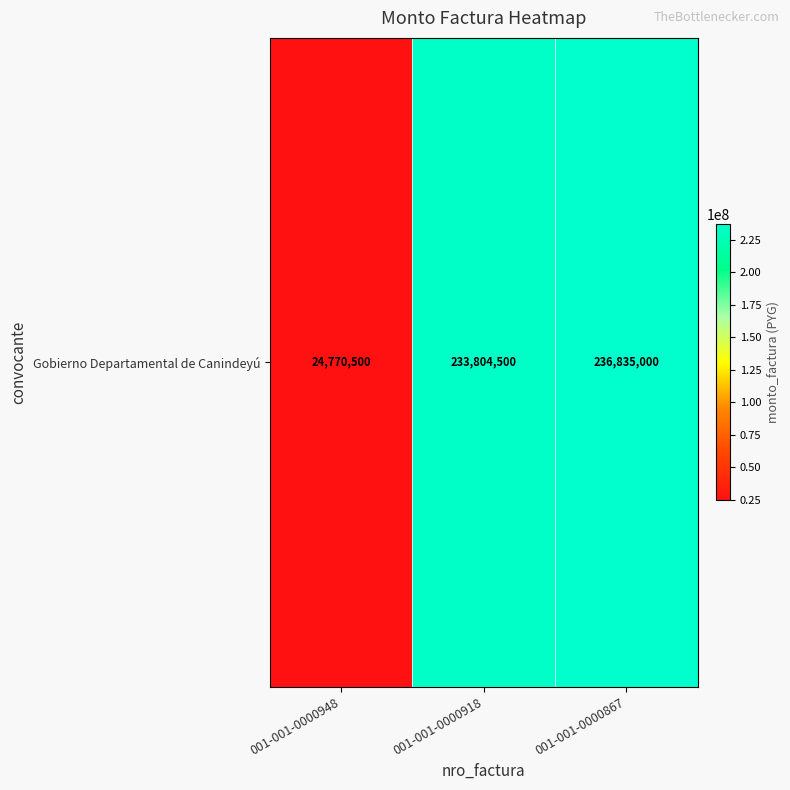

What value does the data have at 001-001-0000867, to the nearest 10?

236835000